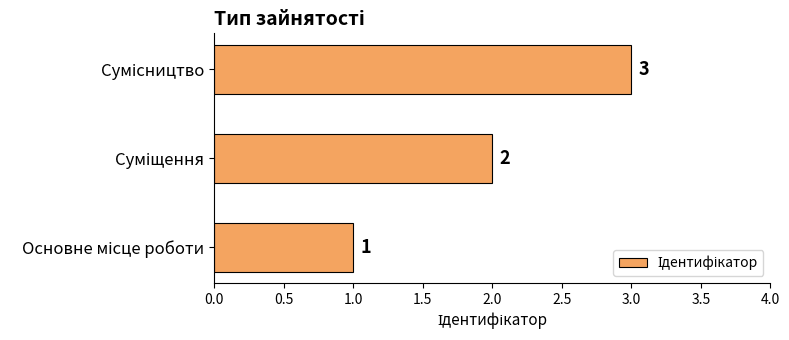

How many distinct data groups are displayed?

1